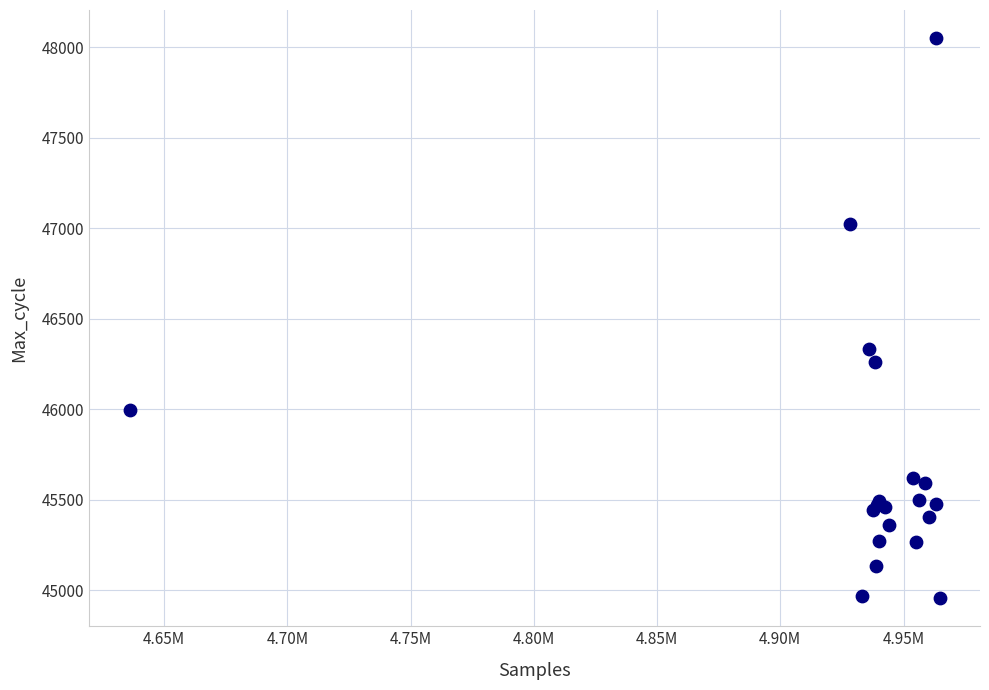

What Y value in the scatter plot is closest to 46503?

46335